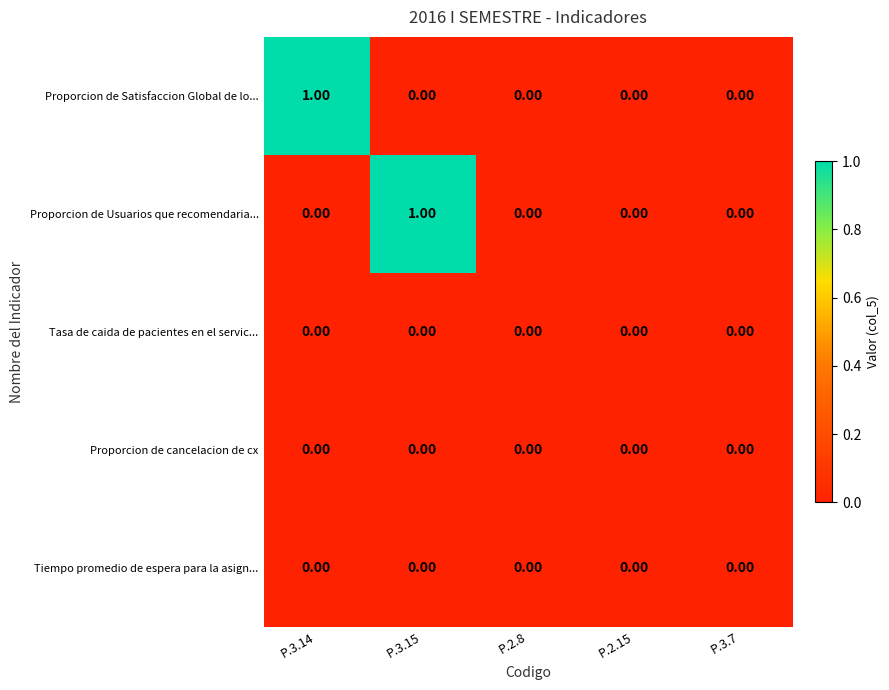

Is the value of Proporcion de Usuarios que recomendaria... at P.3.15 greater than the value of Tasa de caida de pacientes en el servic... at P.3.7?

Yes